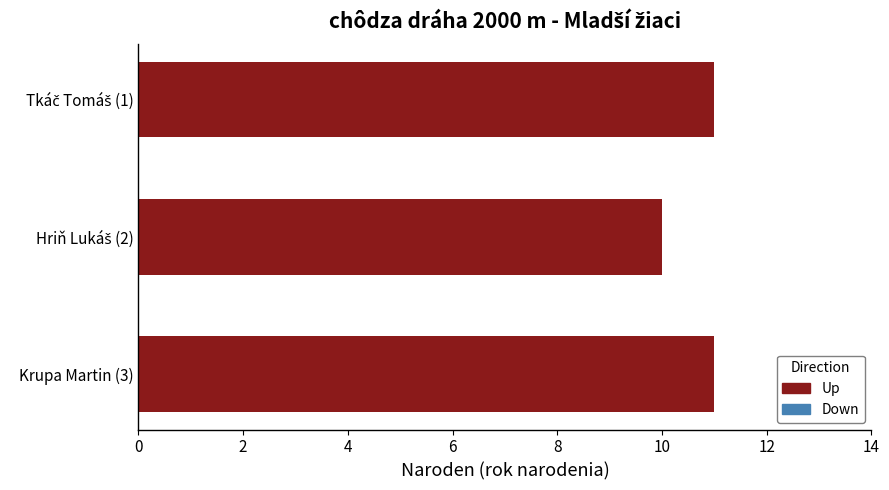

What is the minimum value shown in the chart?

10